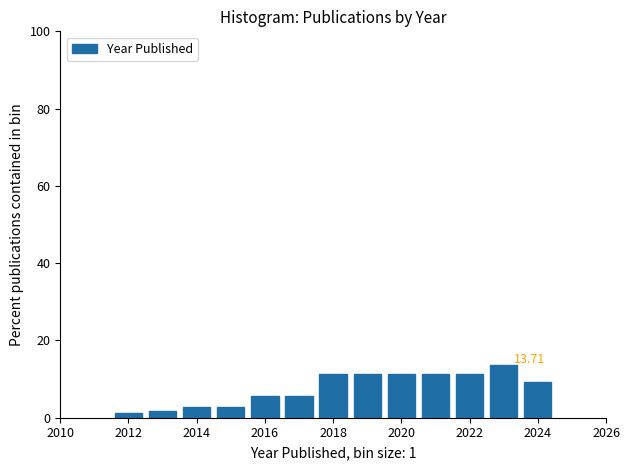

Which range on the x-axis has the tallest bar?

2022.5 to 2023.5